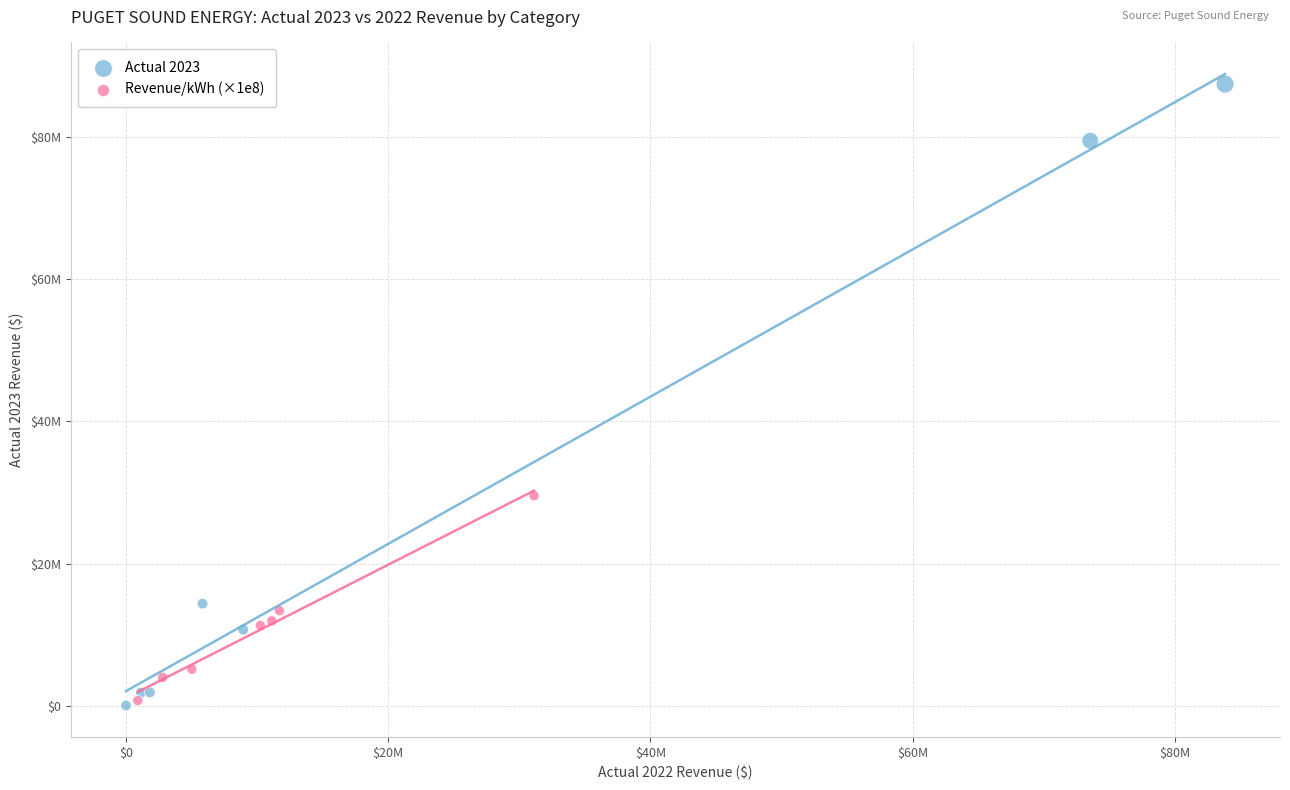

Which series has the largest Y range (max minus min)?

Actual 2023